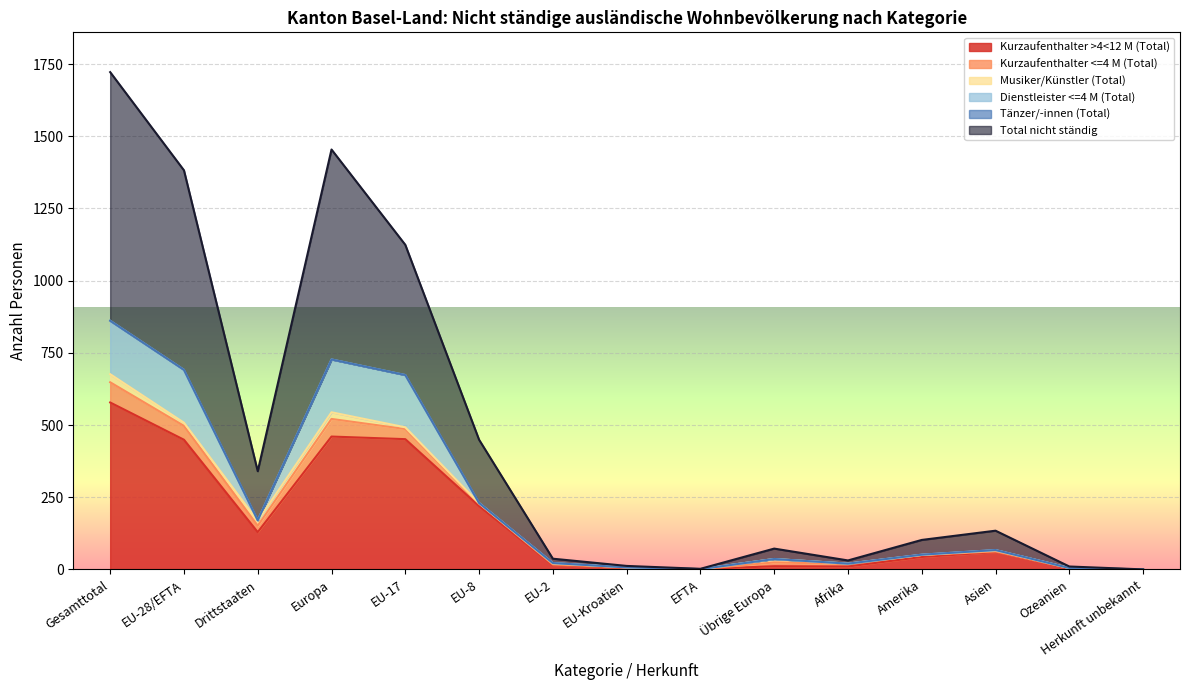

Which series has the largest total across all categories?

Total nicht ständig